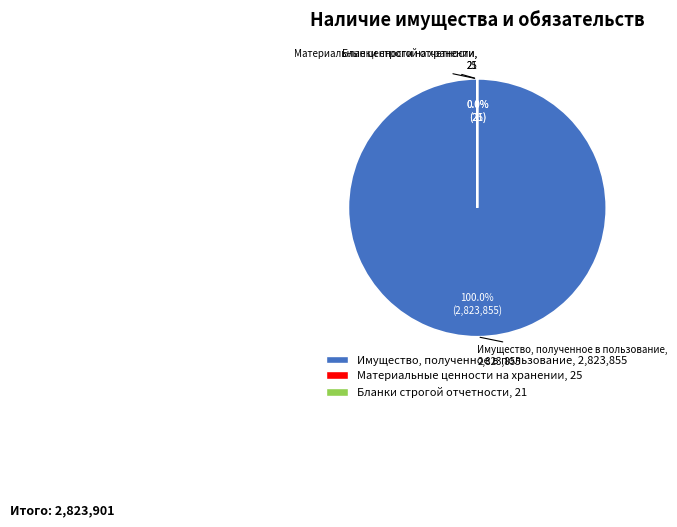

Which slice represents more than half of the pie?

Имущество, полученное в пользование